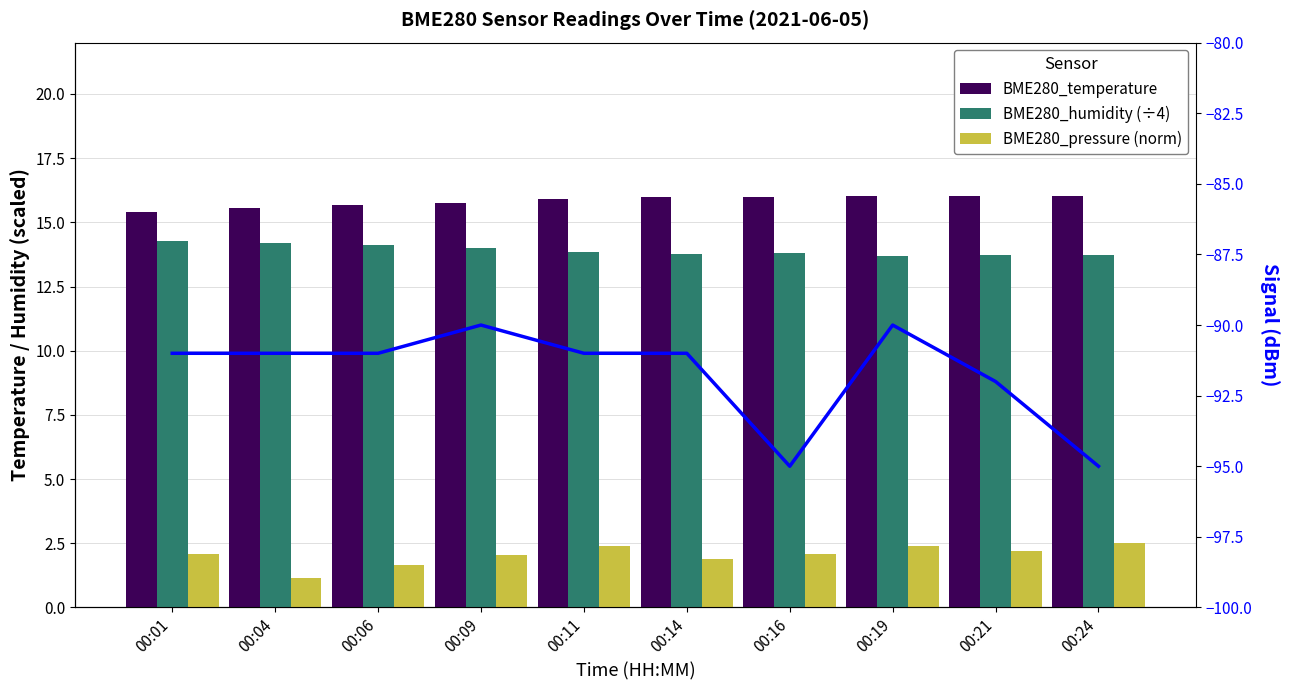

Is the value of Signal at 00:14 greater than the value of BME280_humidity (÷4) at 00:01?

No